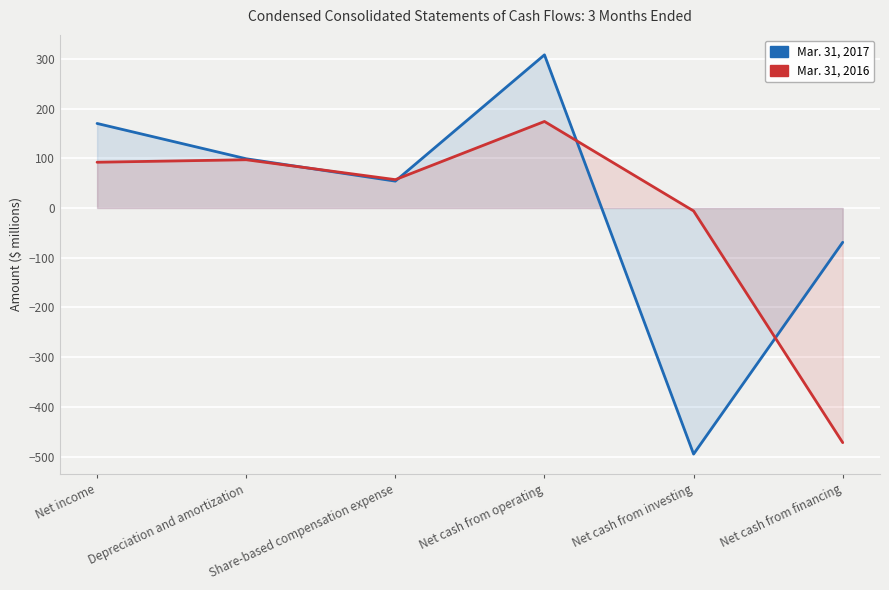

After their last crossing, which series has the higher values: Mar. 31, 2017 or Mar. 31, 2016?

Mar. 31, 2017